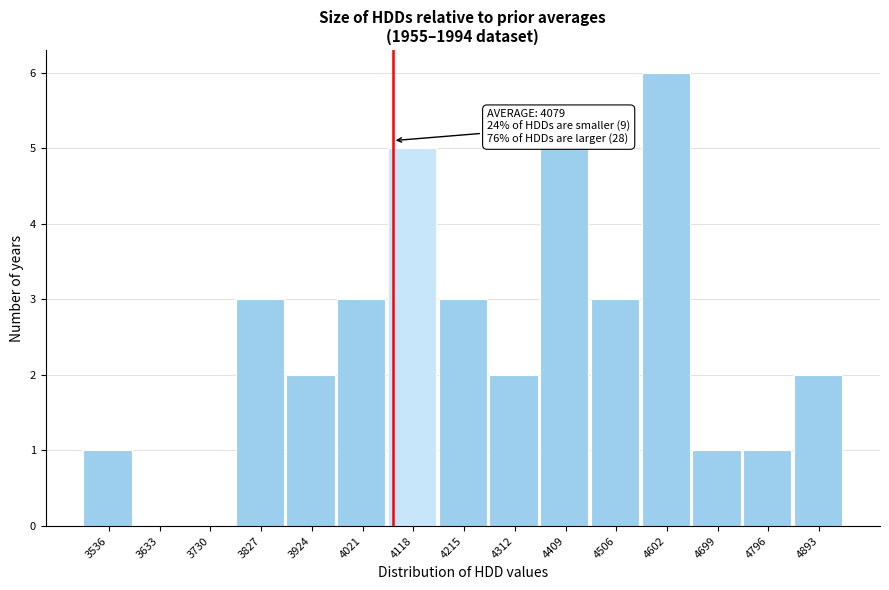

Which range on the x-axis has the tallest bar?

4550 to 4650